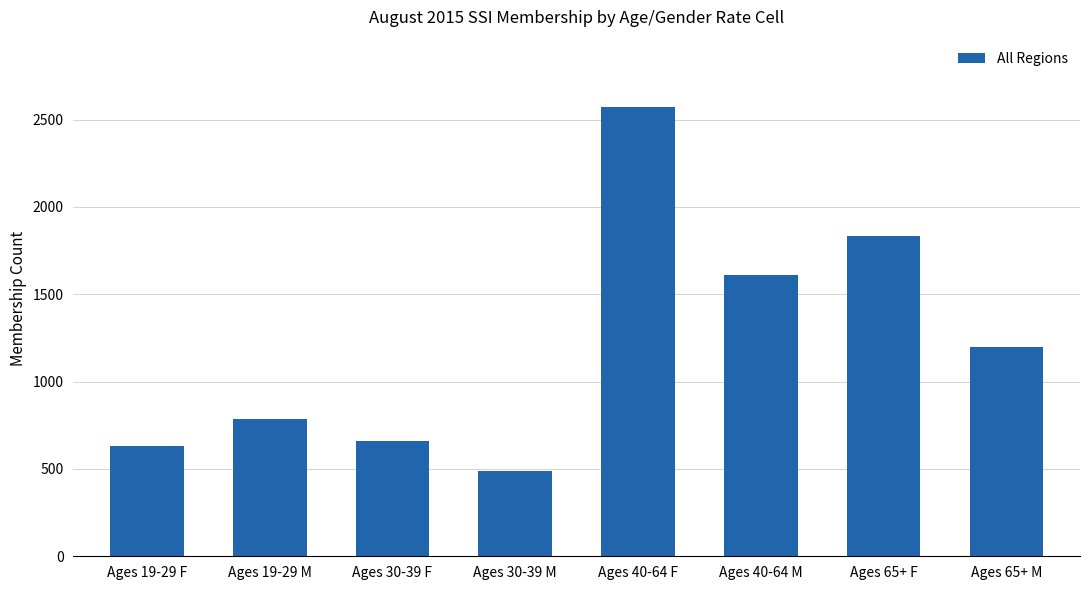

What is the sum of all values?

9779